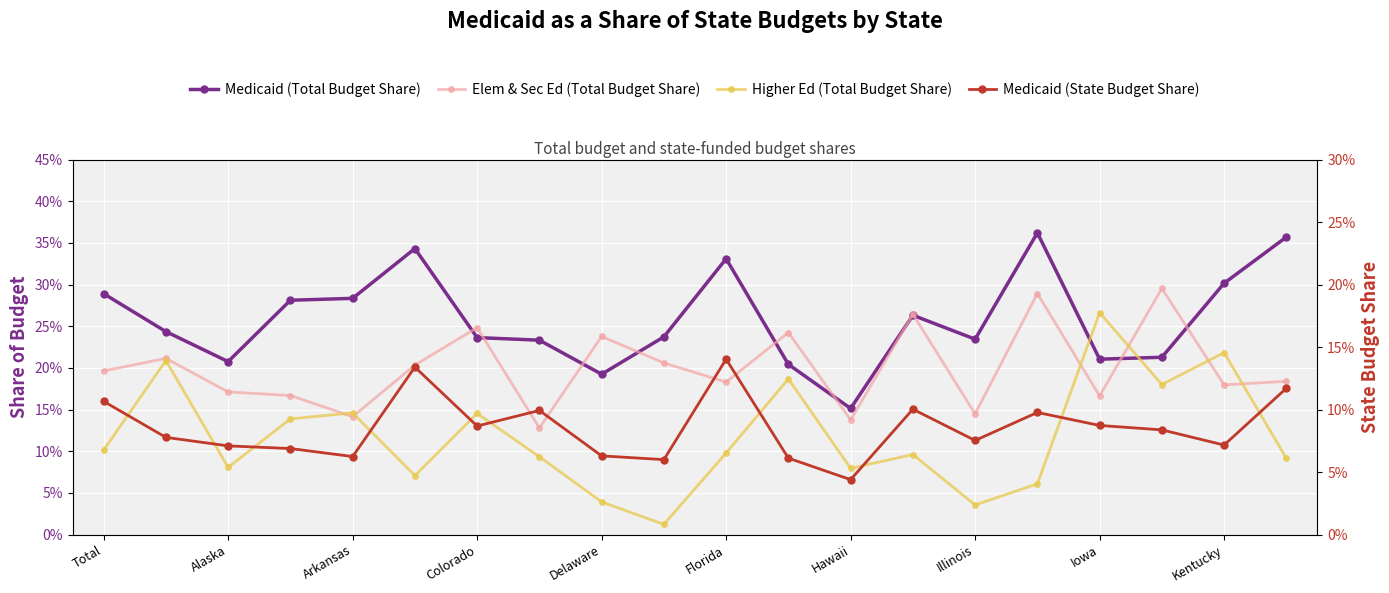

The Medicaid (Total Budget Share) series shows 0.4 at Illinois. True or false?

False